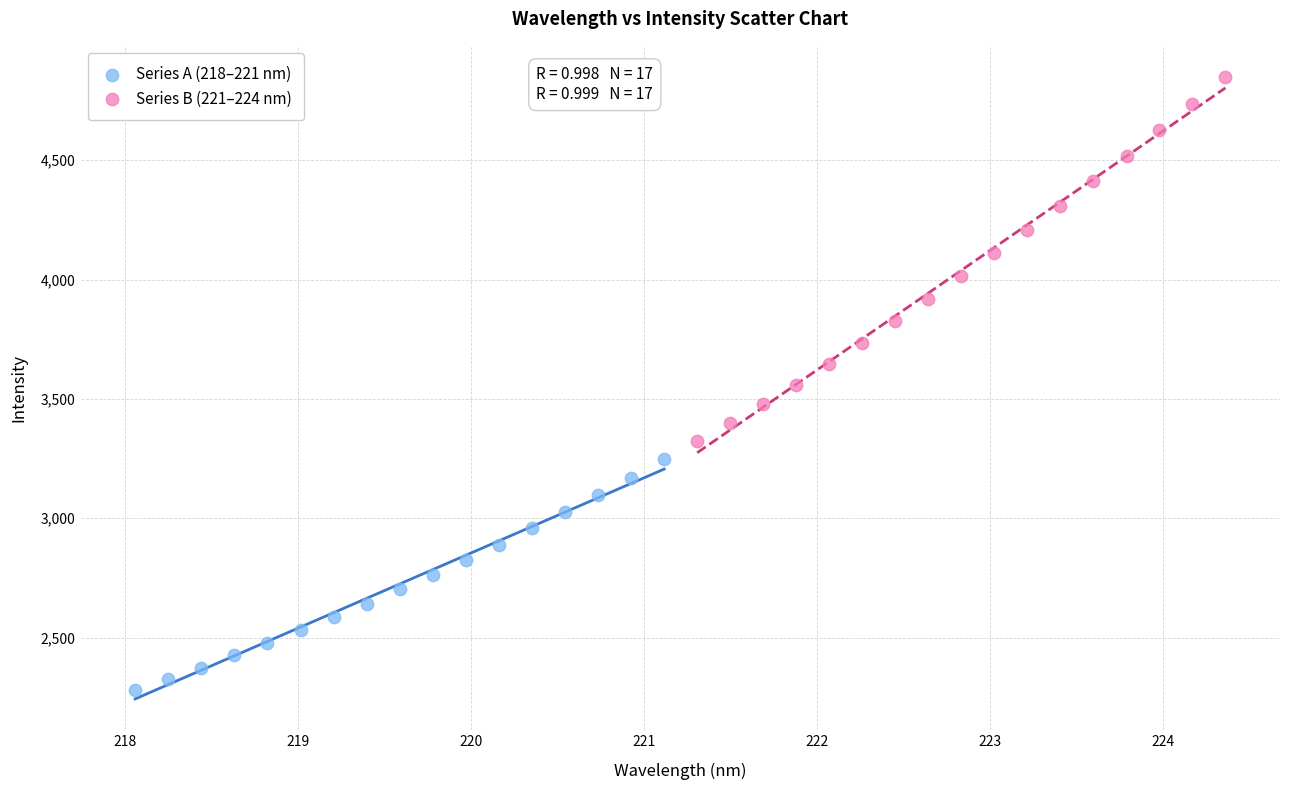

Which series reaches the maximum Y coordinate?

Series B (221–224 nm)